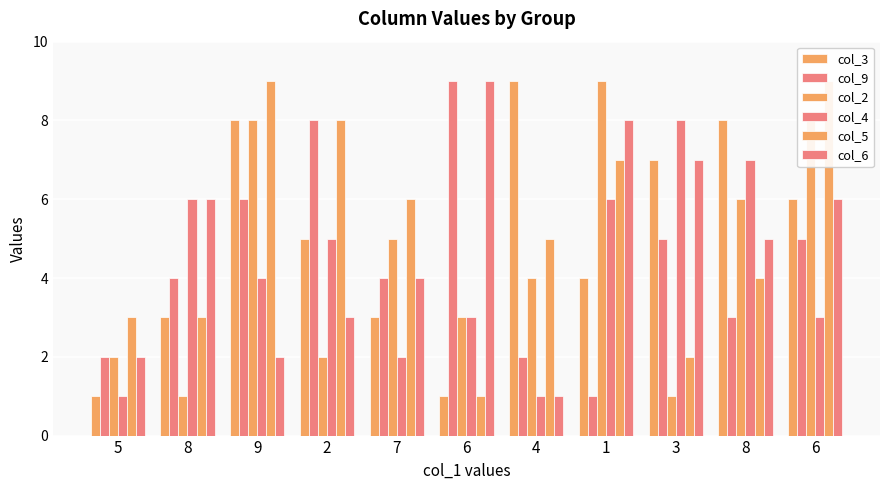

Reading left to right, transcribe all the data shown in this chart.

col_3: 5=1	8=3	9=8	2=5	7=3	6=1	4=9	1=4	3=7	8=8	6=6
col_9: 5=2	8=4	9=6	2=8	7=4	6=9	4=2	1=1	3=5	8=3	6=5
col_2: 5=2	8=1	9=8	2=2	7=5	6=3	4=4	1=9	3=1	8=6	6=8
col_4: 5=1	8=6	9=4	2=5	7=2	6=3	4=1	1=6	3=8	8=7	6=3
col_5: 5=3	8=3	9=9	2=8	7=6	6=1	4=5	1=7	3=2	8=4	6=9
col_6: 5=2	8=6	9=2	2=3	7=4	6=9	4=1	1=8	3=7	8=5	6=6